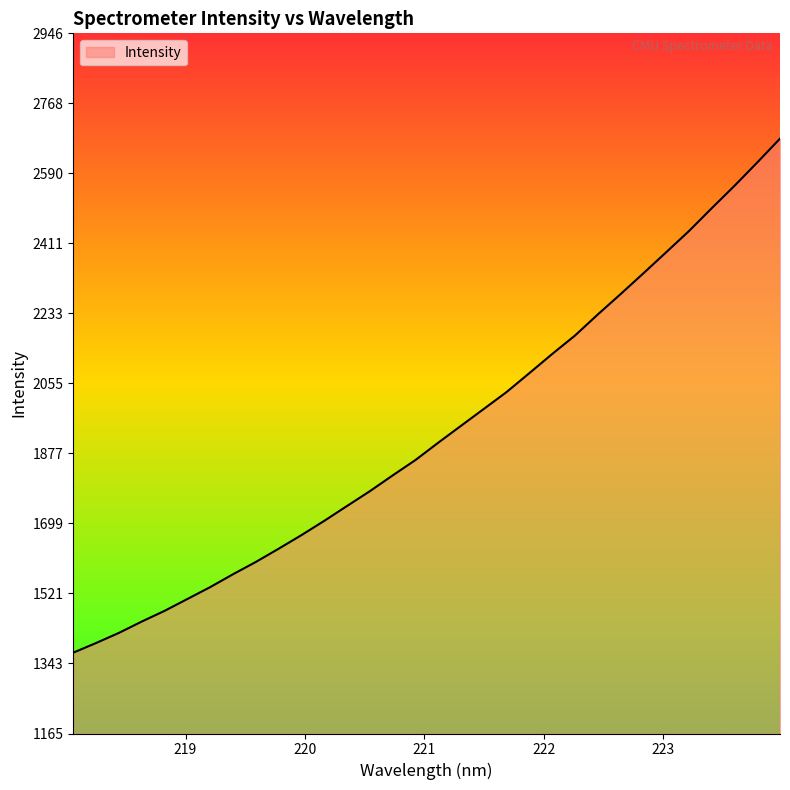

What is the maximum value shown in the chart?

2677.9